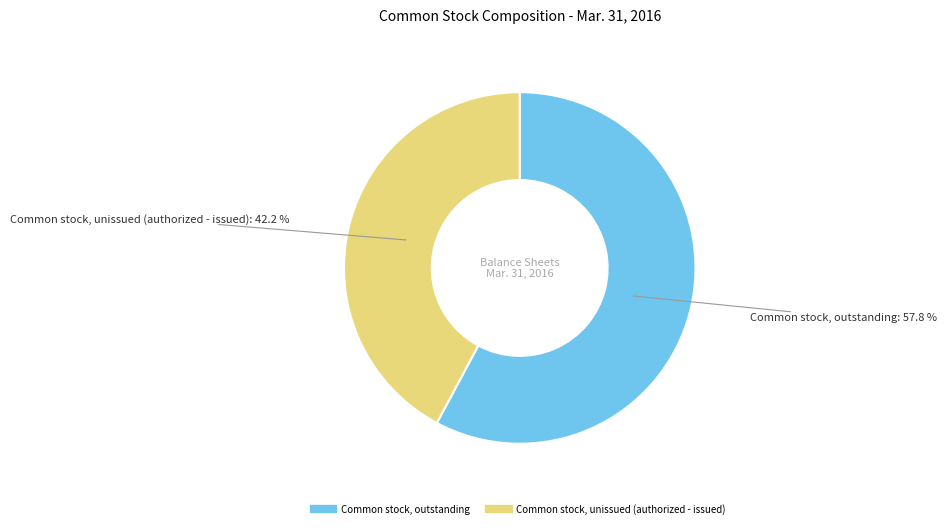

To the nearest percent, what is the difference between the largest and smallest slice percentages?

16%